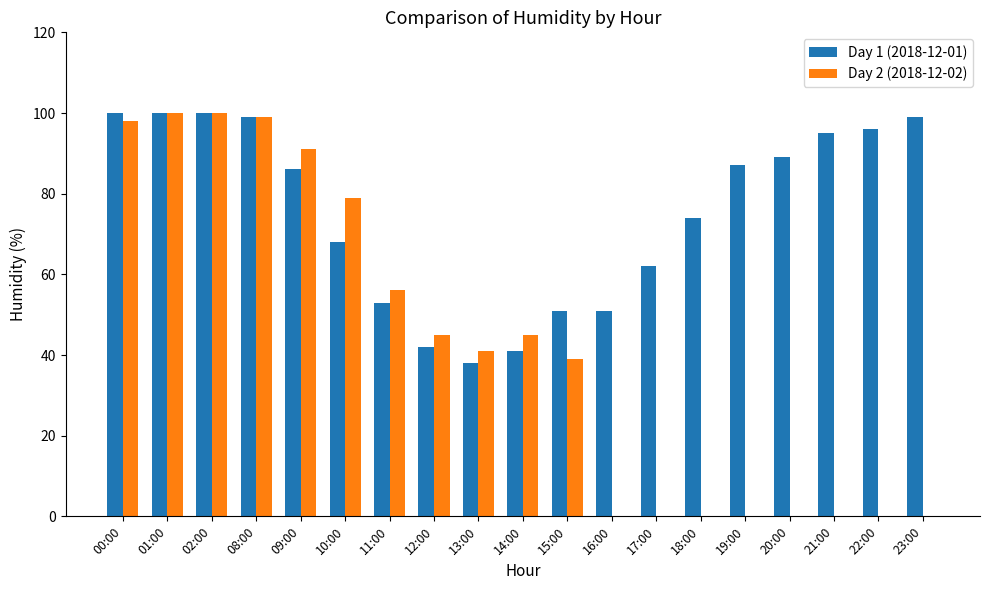

How many groups of bars are there?

19